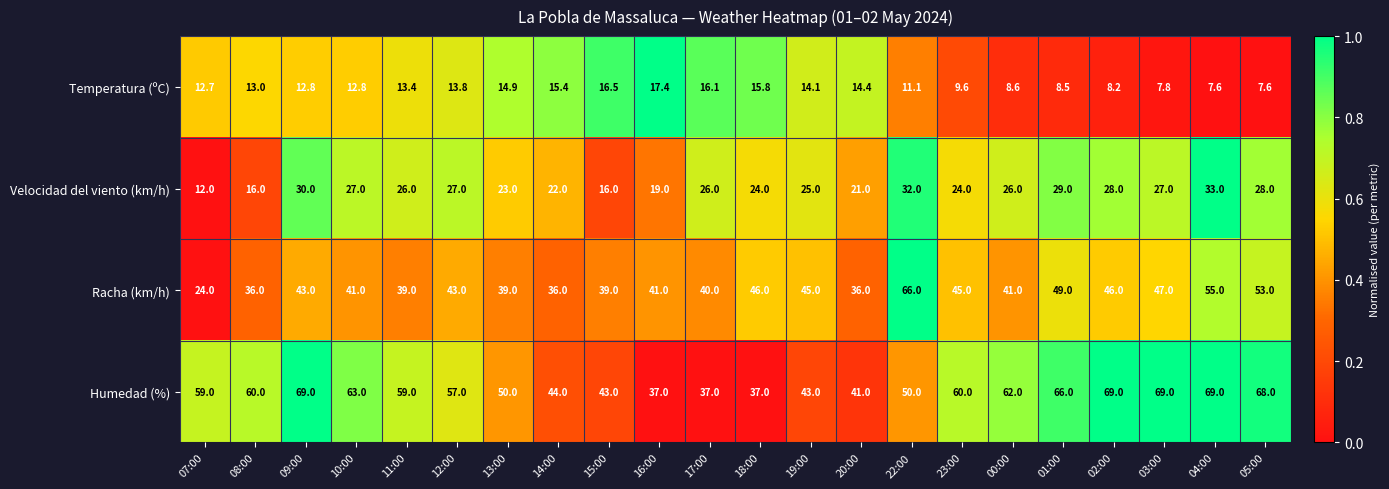

What is the maximum value for Humedad (%)?

69.0